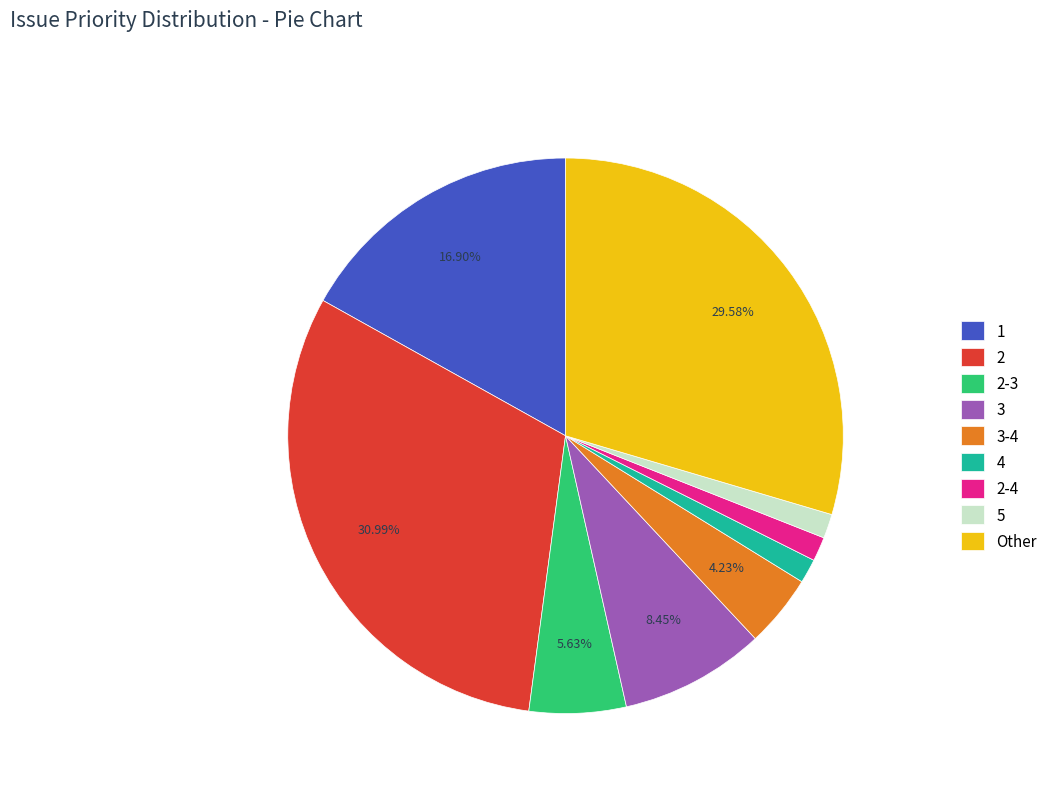

What percentage is the 2-3 slice, to the nearest percent?

6%